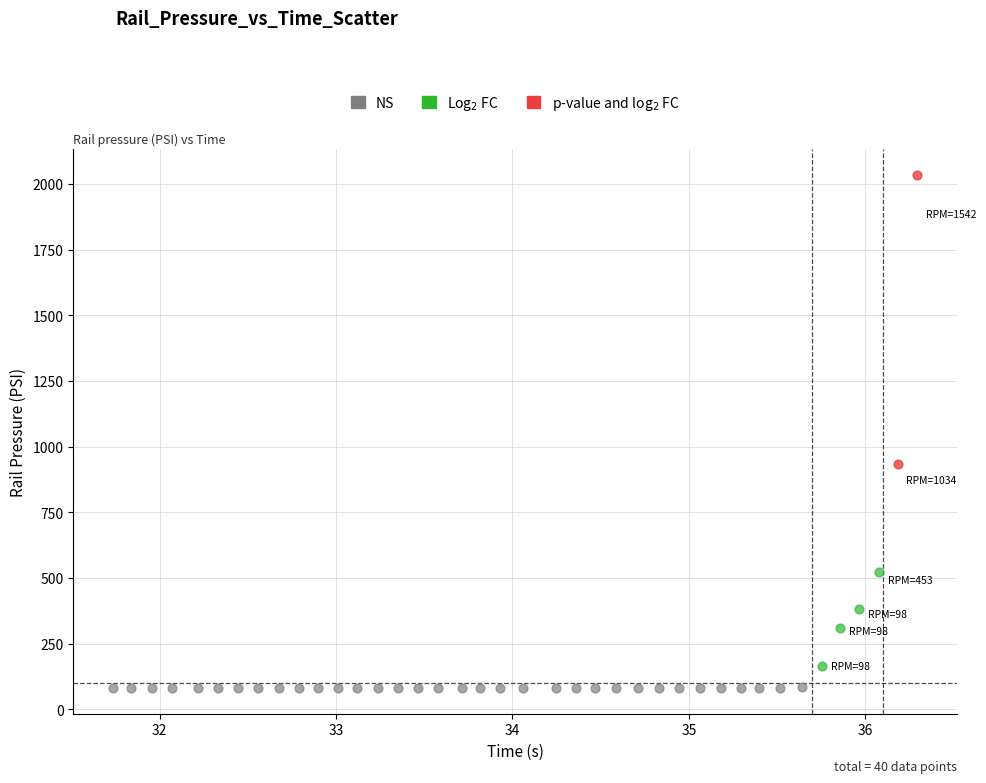

Which series has the largest Y range (max minus min)?

p-value and log$_2$ FC